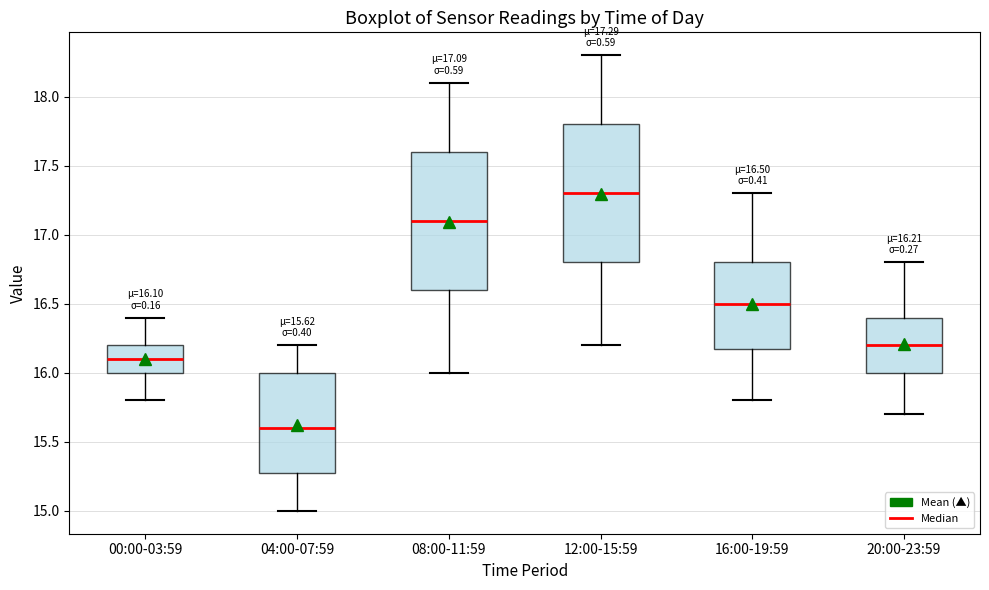

Which box's median line is the highest?

12:00-15:59